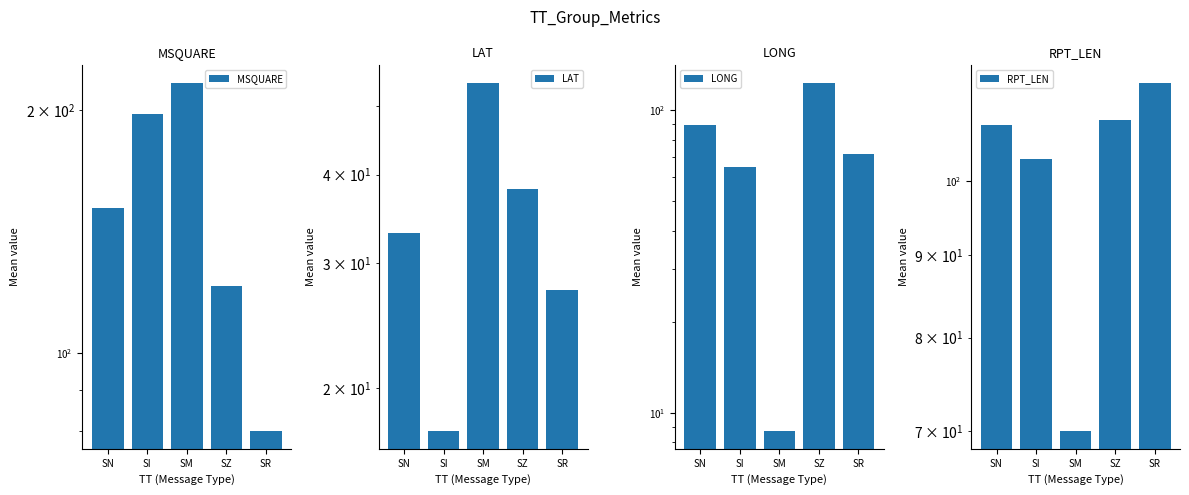

At how many categories does at least one series exceed 94?

5